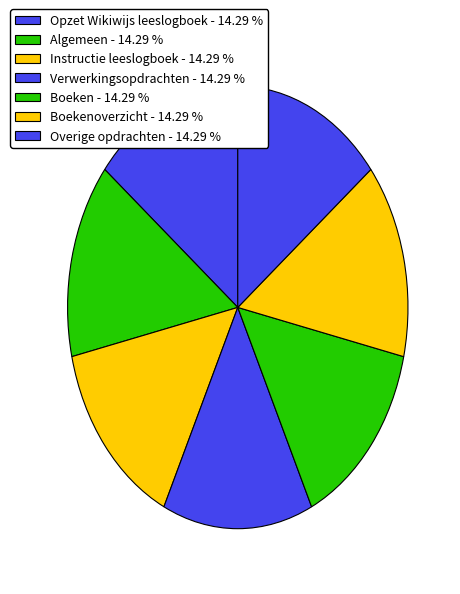

Which slice is the largest?

Overige opdrachten